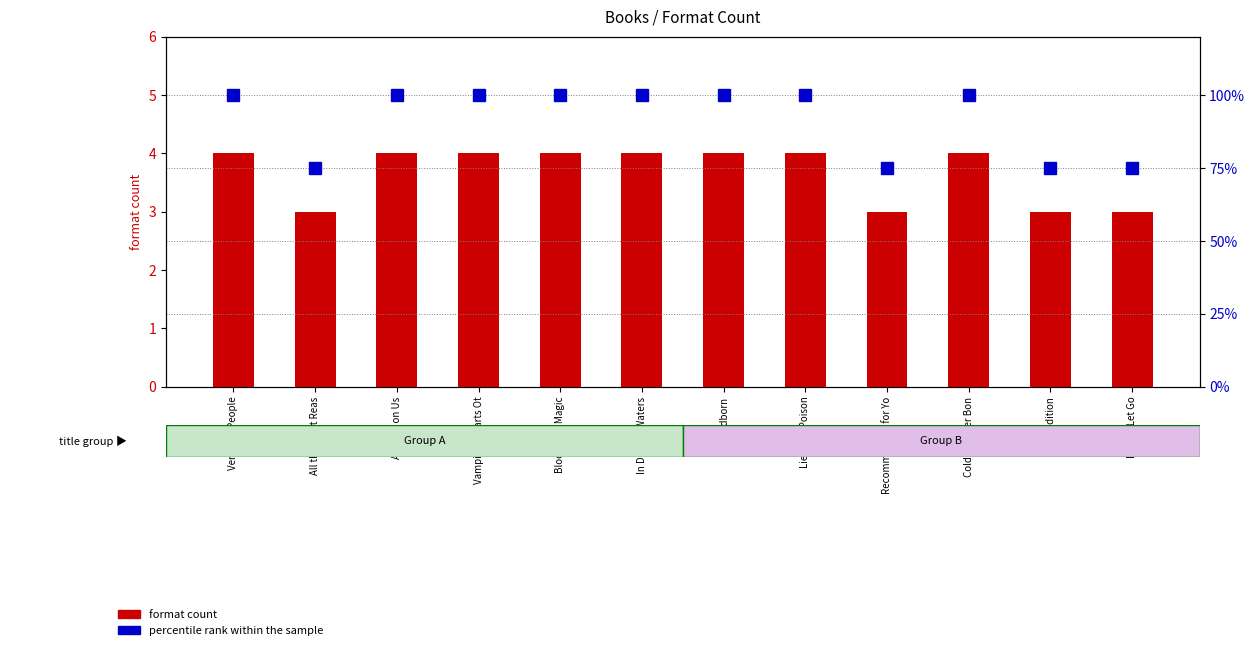

What is the sum of the percentile rank within the sample values at Blood Like Magic and Cold Is in Her Bon?

200